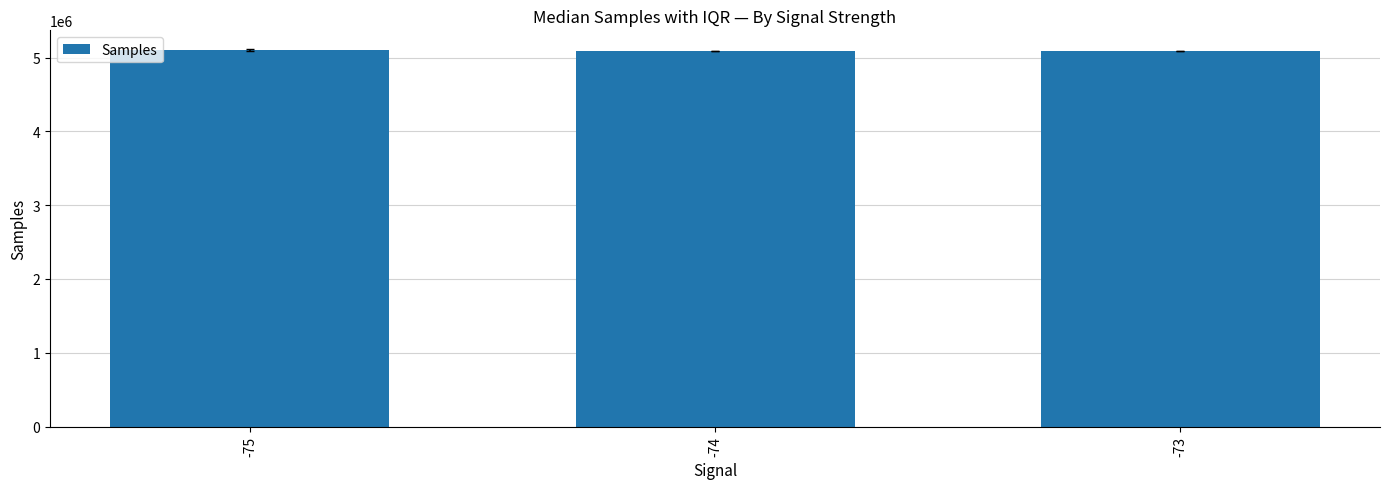

How many bars are there in total?

3